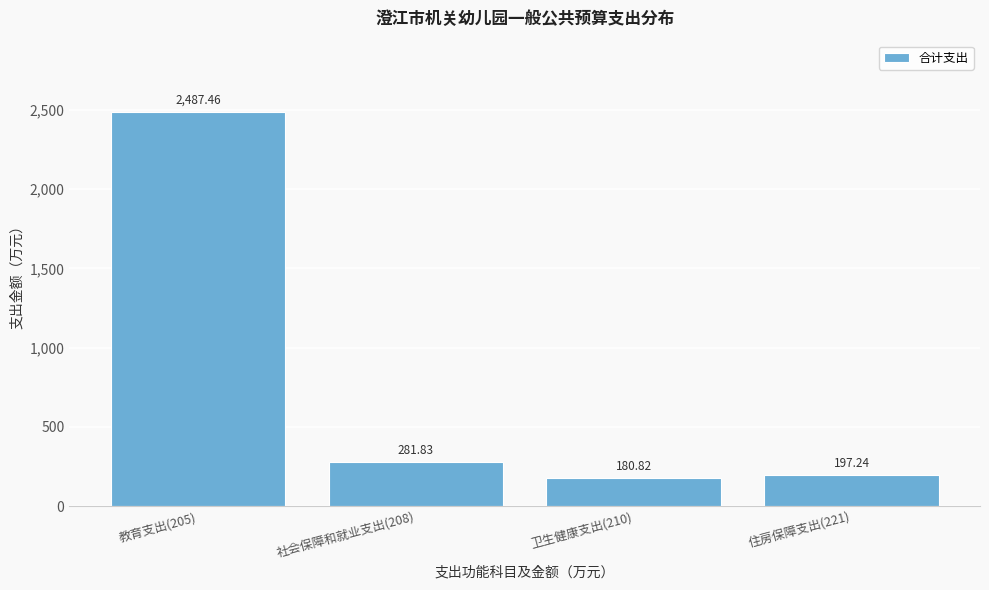

Rank the categories by value from lowest to highest.

卫生健康支出(210), 住房保障支出(221), 社会保障和就业支出(208), 教育支出(205)